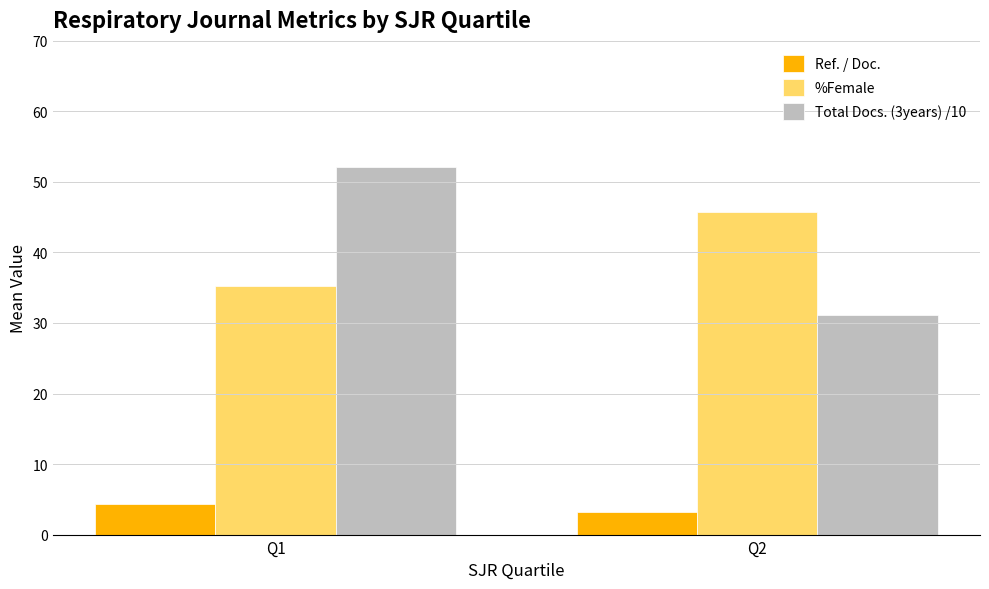

How many values in the %Female series are below 45?

1